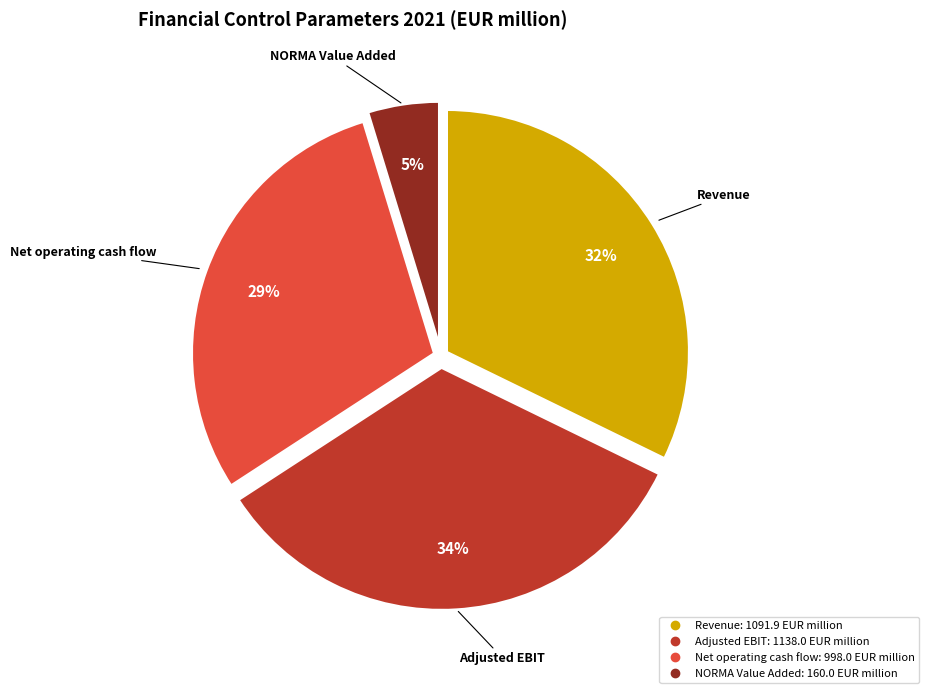

To the nearest percent, what is the average slice percentage?

25%